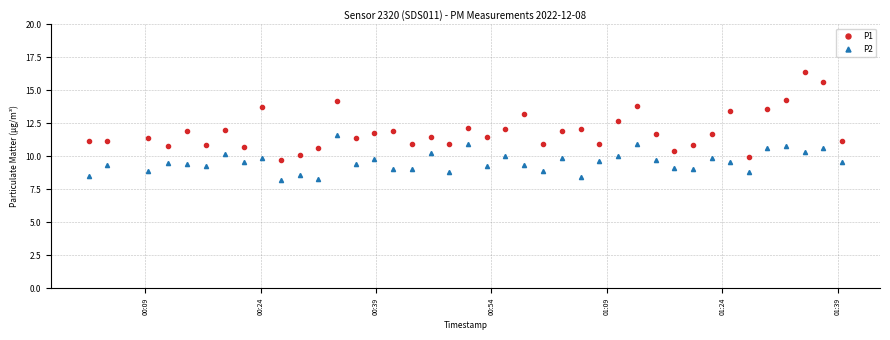

List the series in order of their overall mean, lowest first.

P2, P1